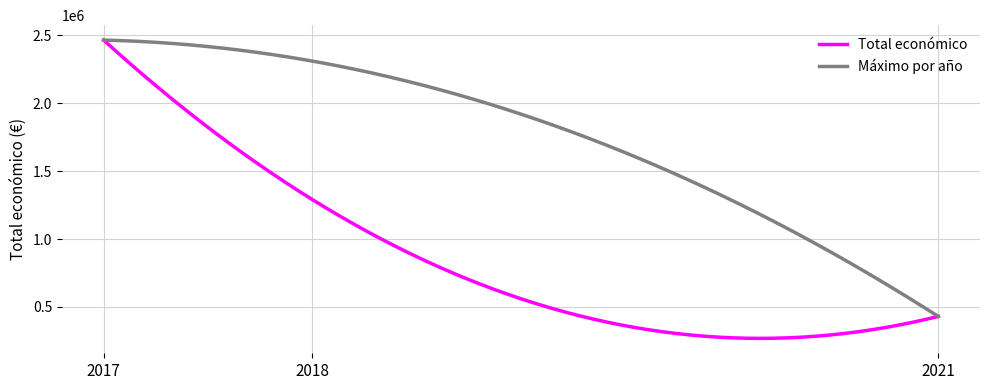

List the series in order of their overall mean, highest first.

Máximo por año, Total económico